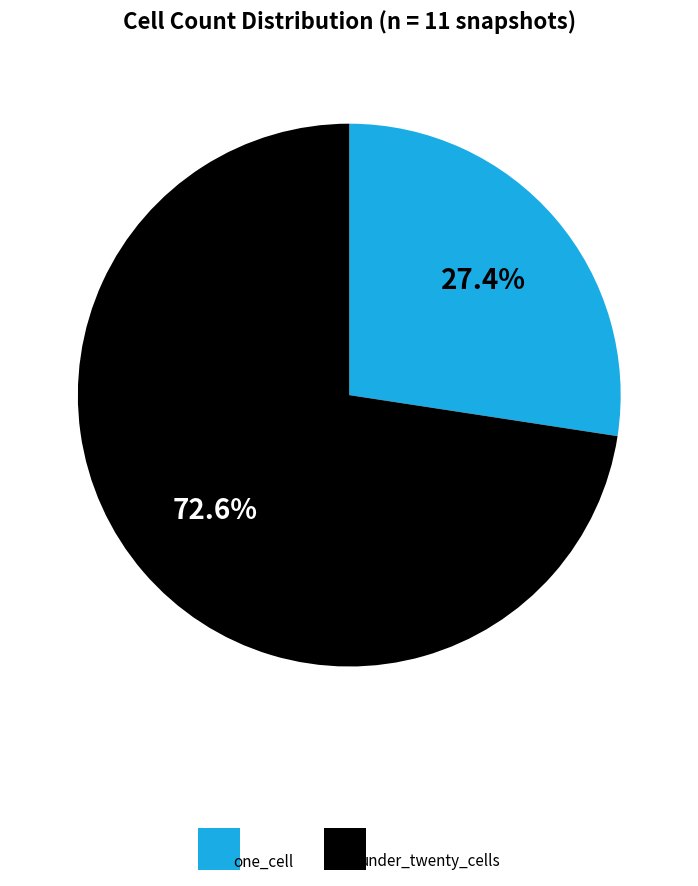

How many slices are in this pie chart?

2